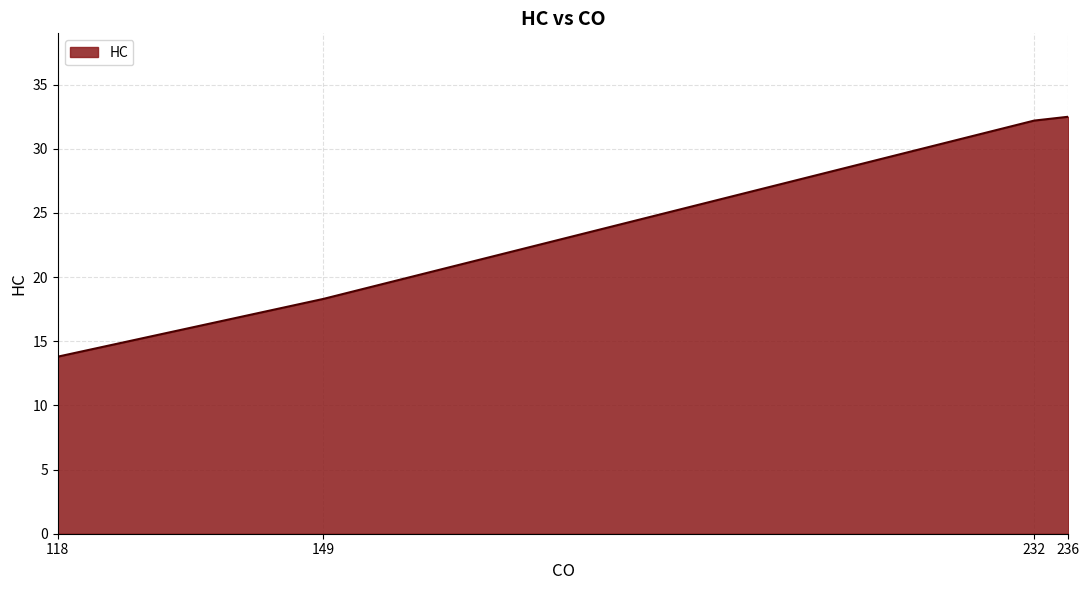

Where does the data first go above 32?

232